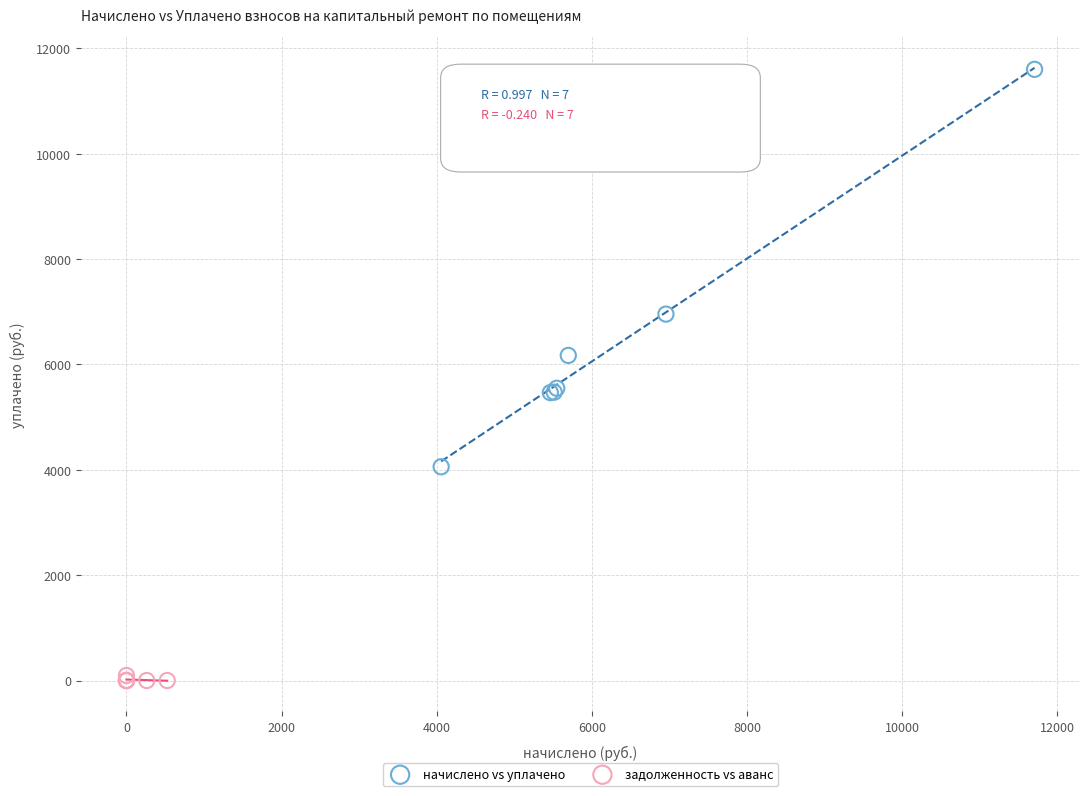

Which series has the widest spread of Y values?

начислено vs уплачено